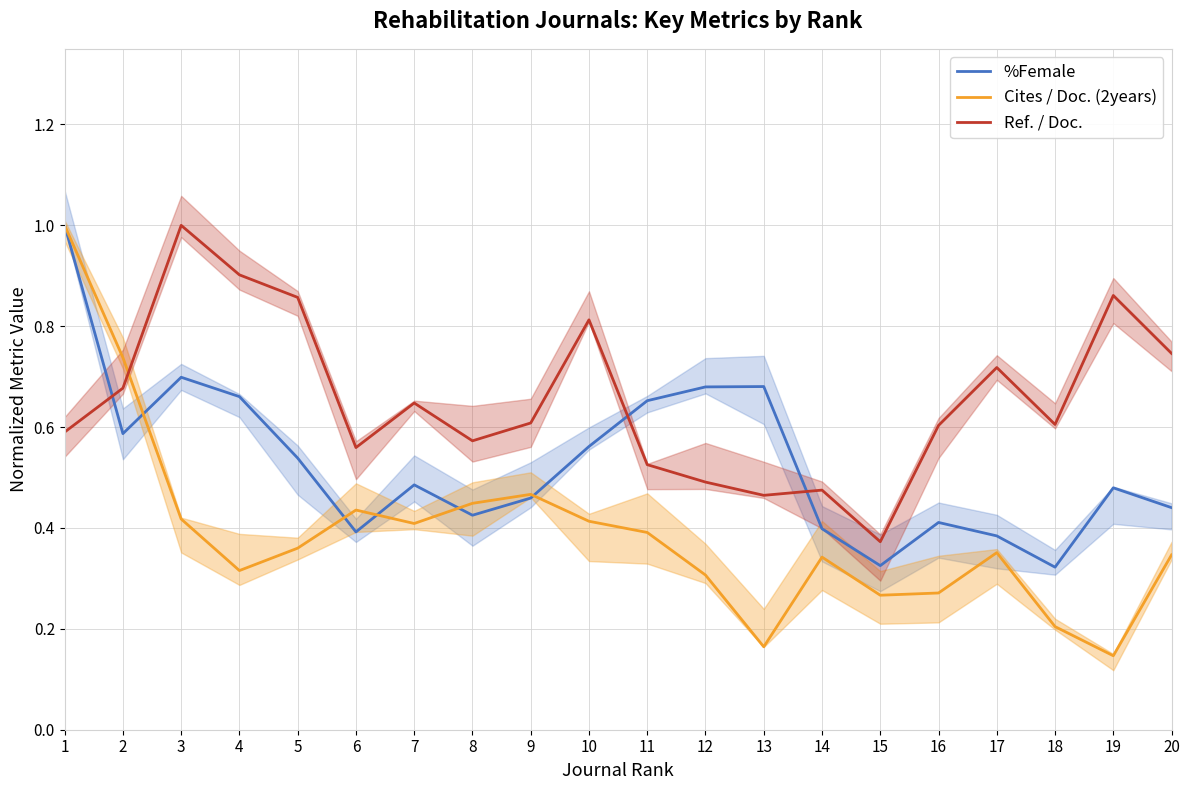

At 11, list the series in order from largest to smallest.

%Female, Ref. / Doc., Cites / Doc. (2years)